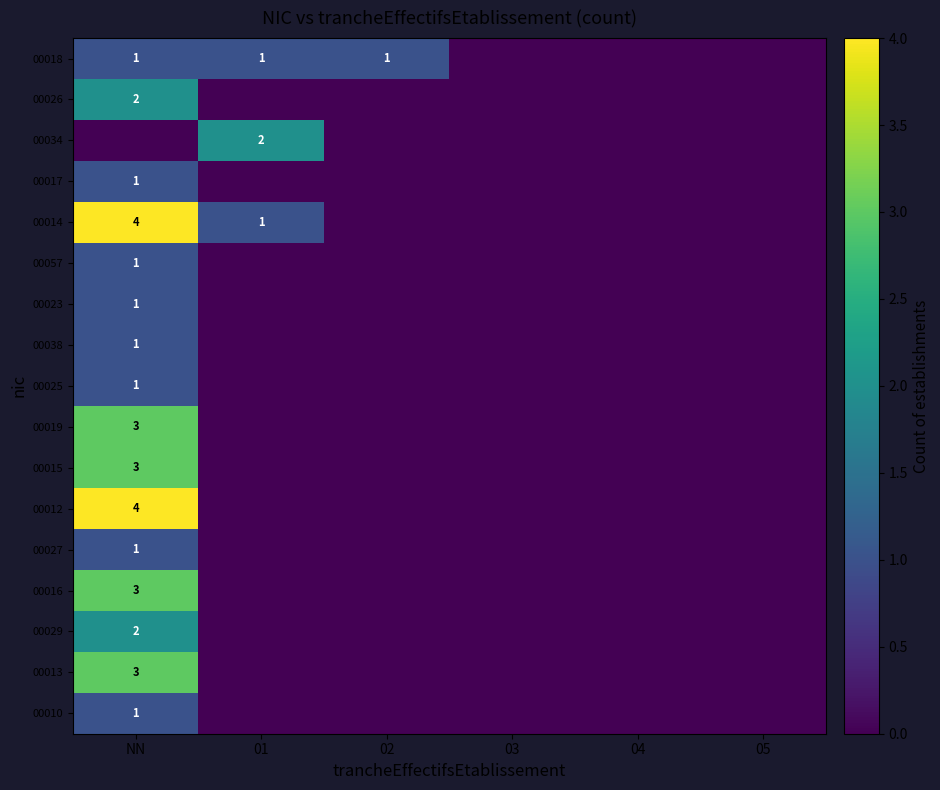

True or false: 00015 has a value of 3 at NN.

True